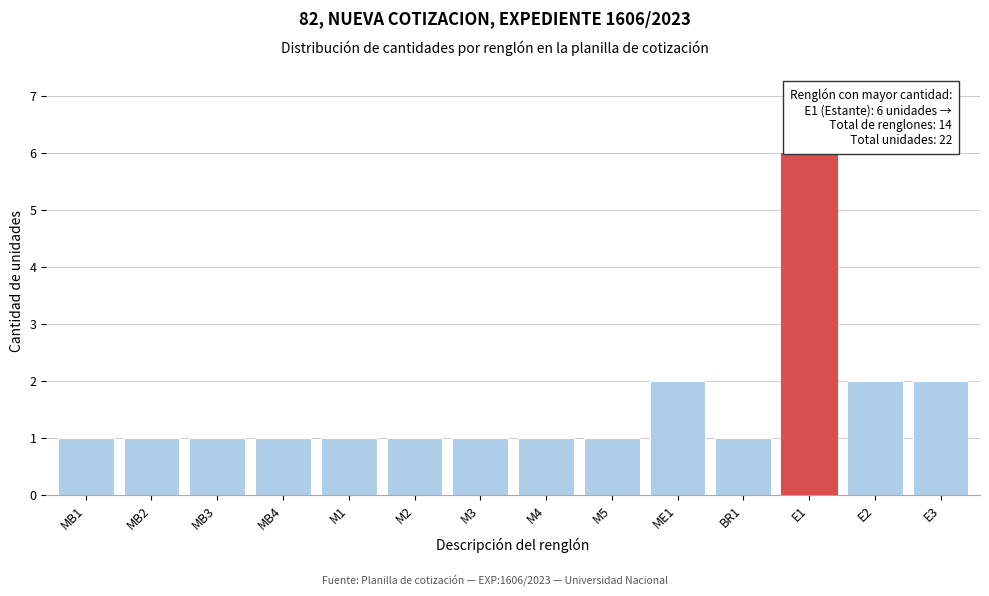

Reading right to left, what are all the values shown in this chart?

2	2	6	1	2	1	1	1	1	1	1	1	1	1